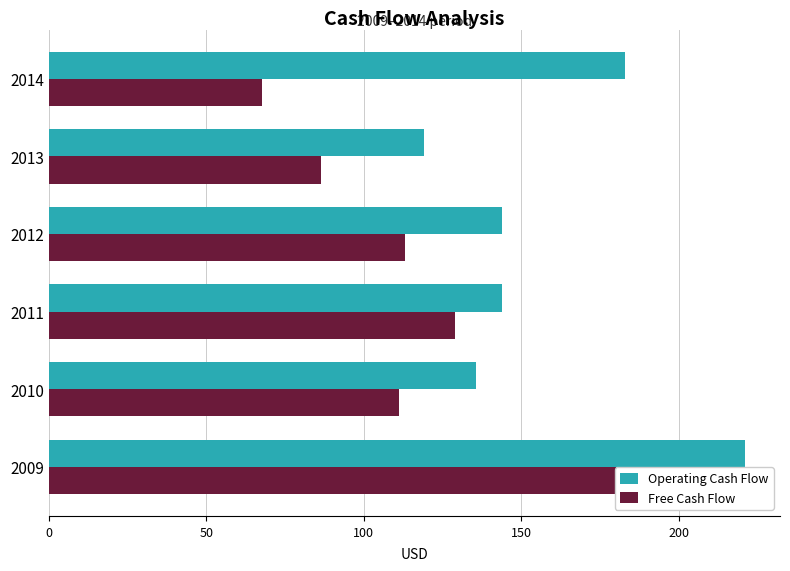

What is the sum of the Free Cash Flow values at 250 and 50?

178.9